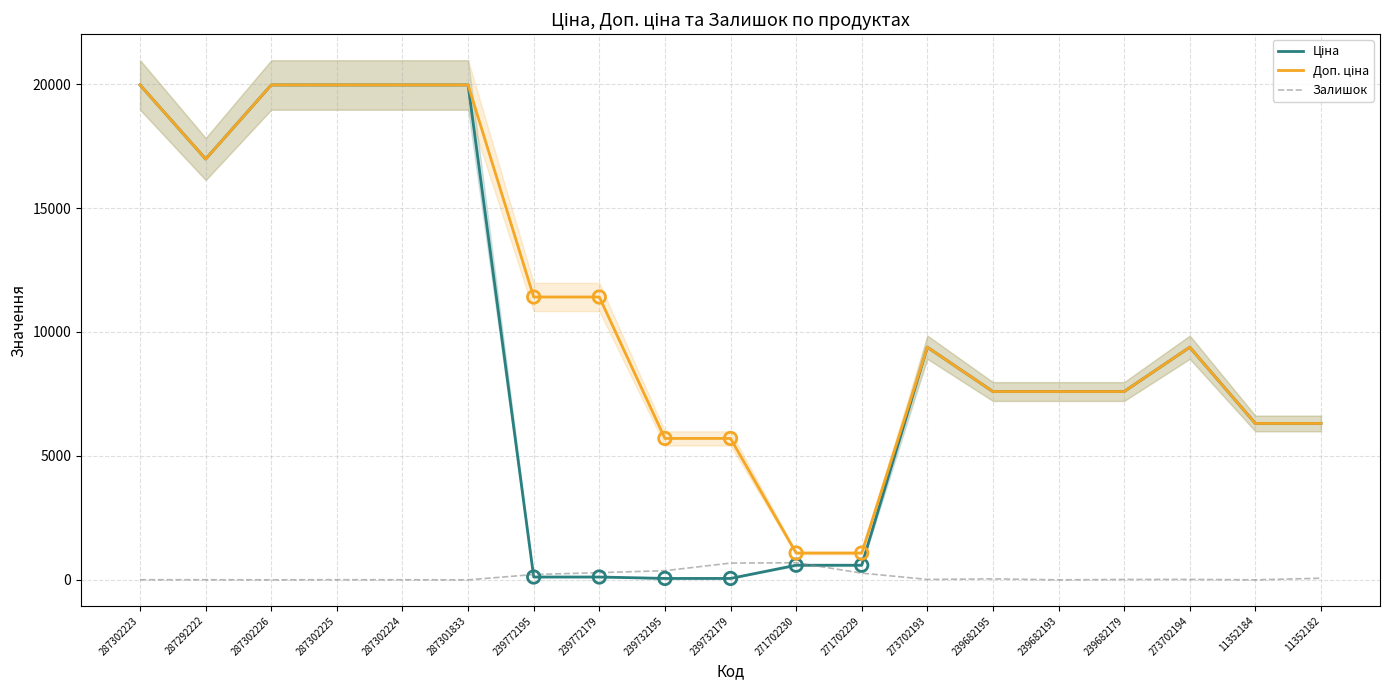

What are all the series names shown in the legend?

Ціна, Доп. ціна, Залишок